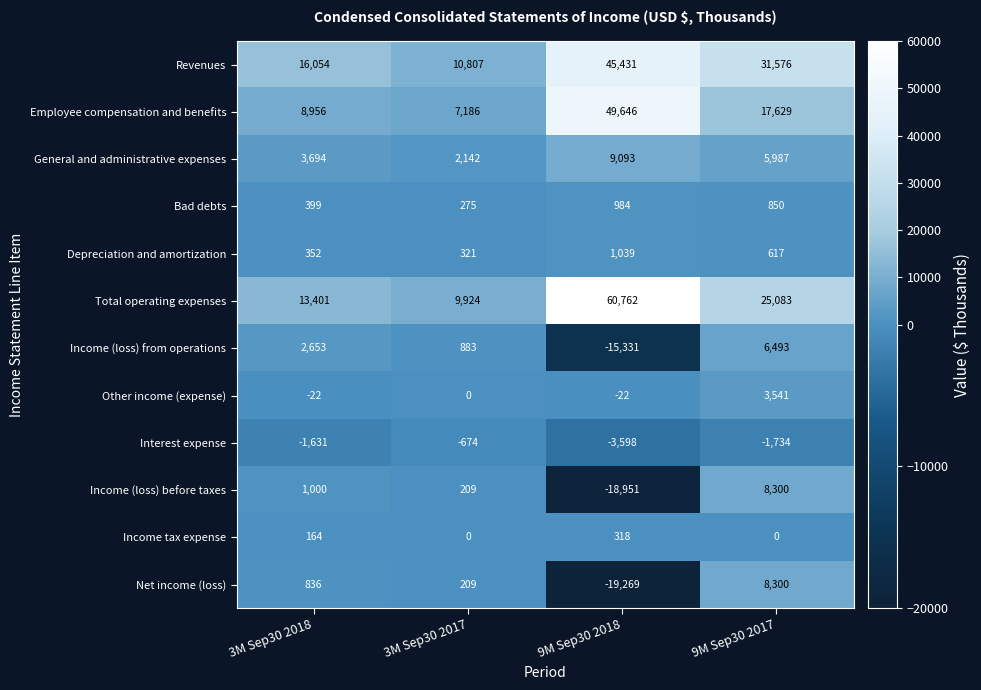

What is the difference between the maximum and minimum values in the Employee compensation and benefits series?

42460